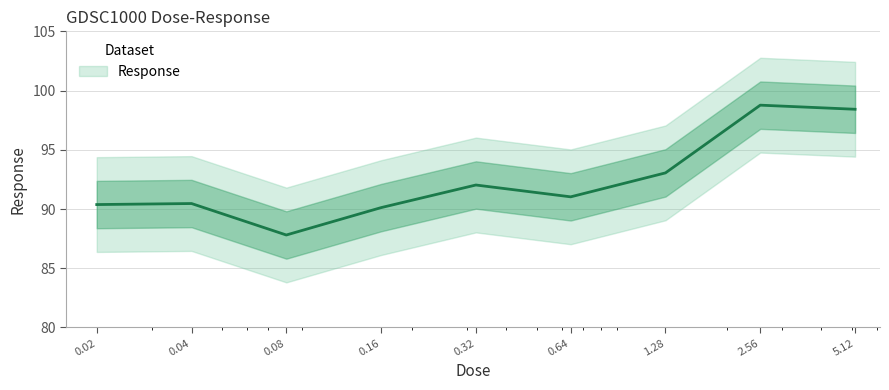

Between 5.12 and 0.08, which is larger?

5.12